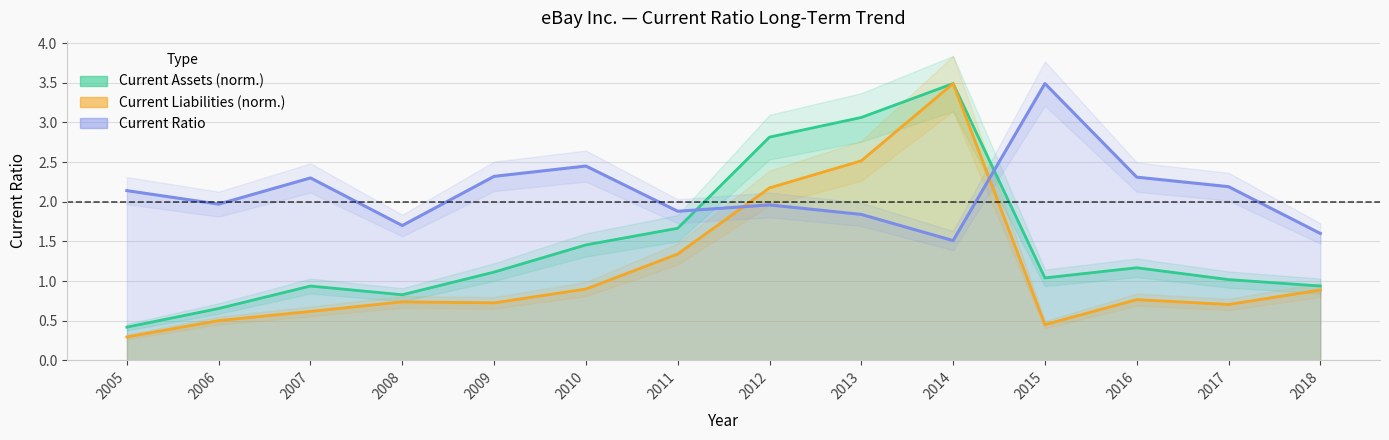

Read the Current Ratio value at 2016.

2.3